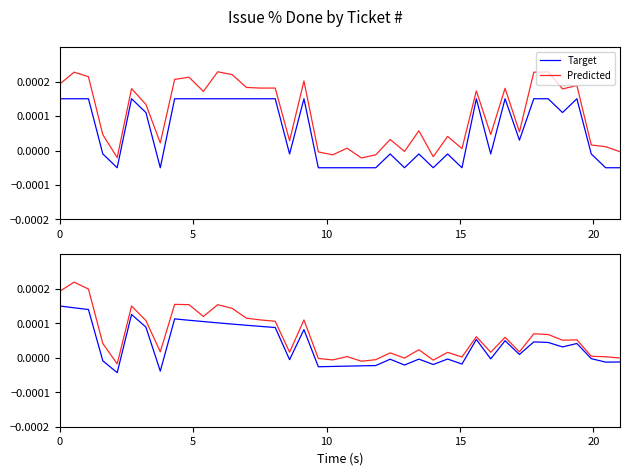

True or false: Predicted and Target intersect in this chart.

False